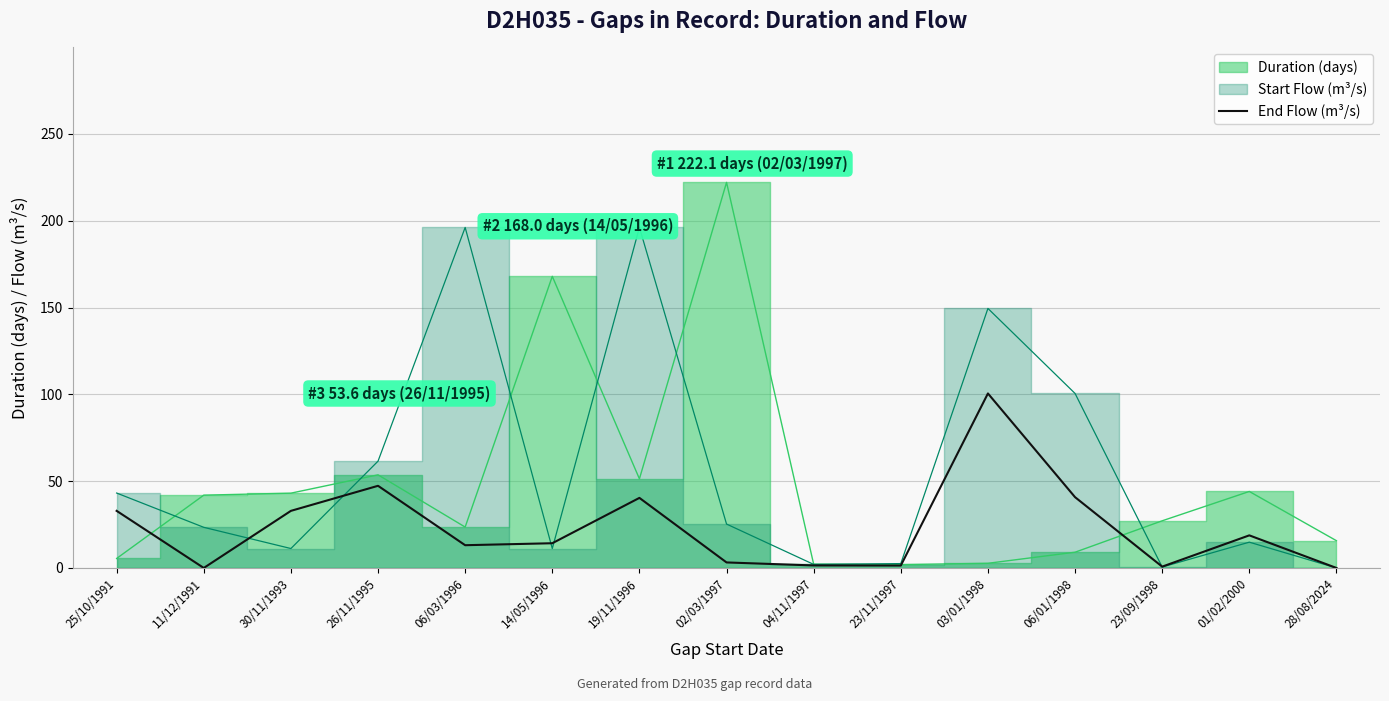

Where is the first local maximum?

26/11/1995